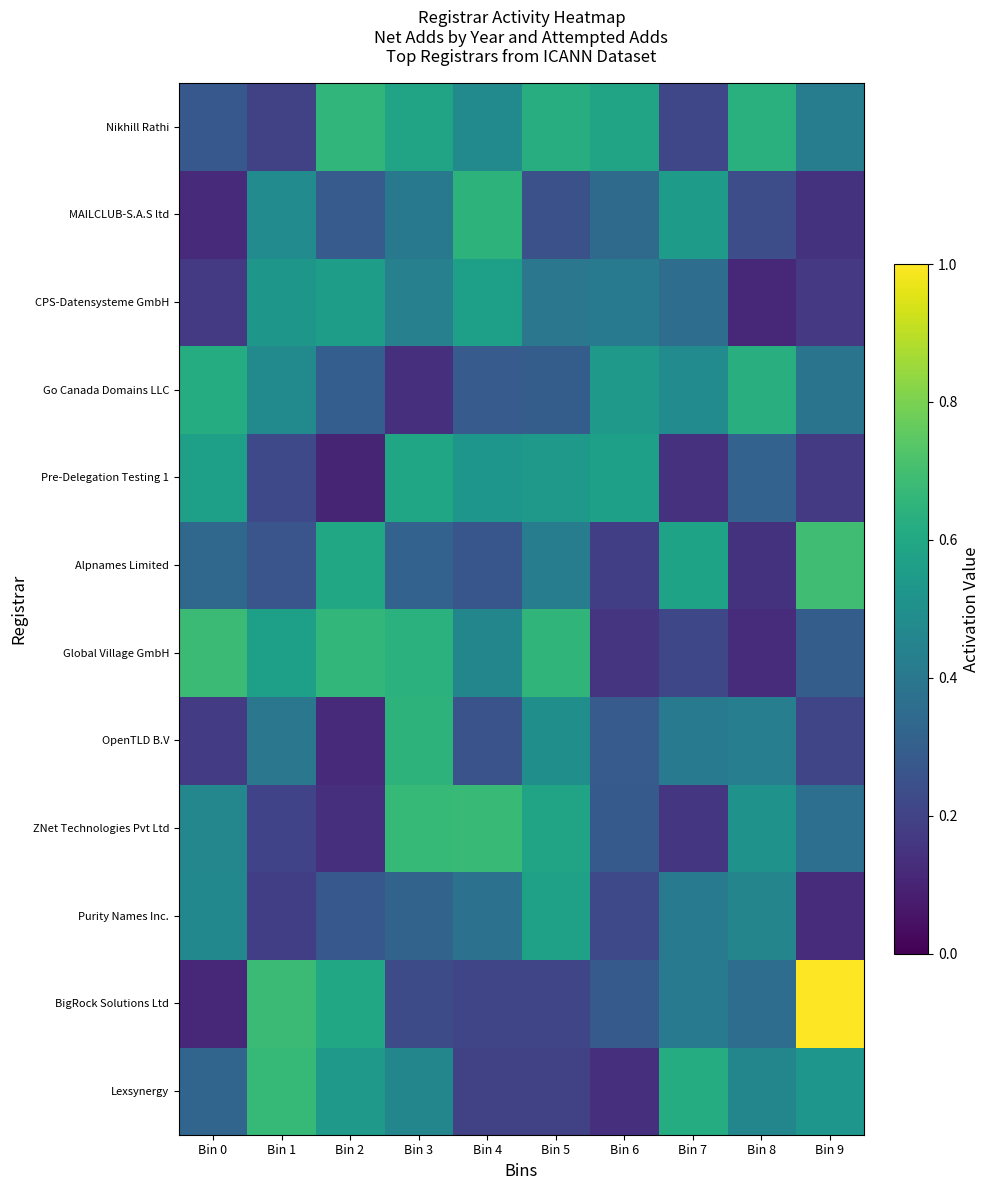

Rank the series at Bin 8 from highest to lowest value.

Nikhill Rathi, Go Canada Domains LLC, ZNet Technologies Pvt Ltd, Lexsynergy, Purity Names Inc., OpenTLD B.V, BigRock Solutions Ltd, Pre-Delegation Testing 1, MAILCLUB-S.A.S ltd, Alpnames Limited, Global Village GmbH, CPS-Datensysteme GmbH